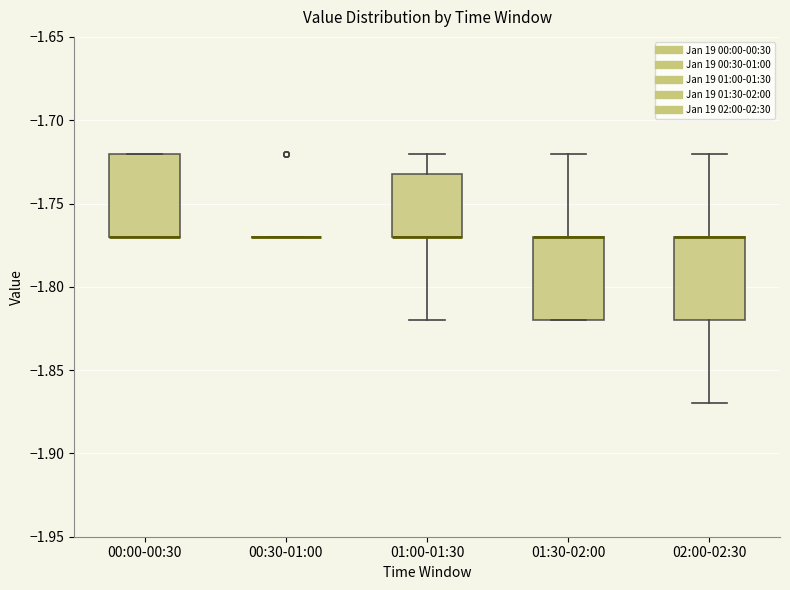

Where is the upper edge of the box for 02:00-02:30 on the y-axis? The values are not printed on the chart, so give them approximately, as read against the axis.

-1.77